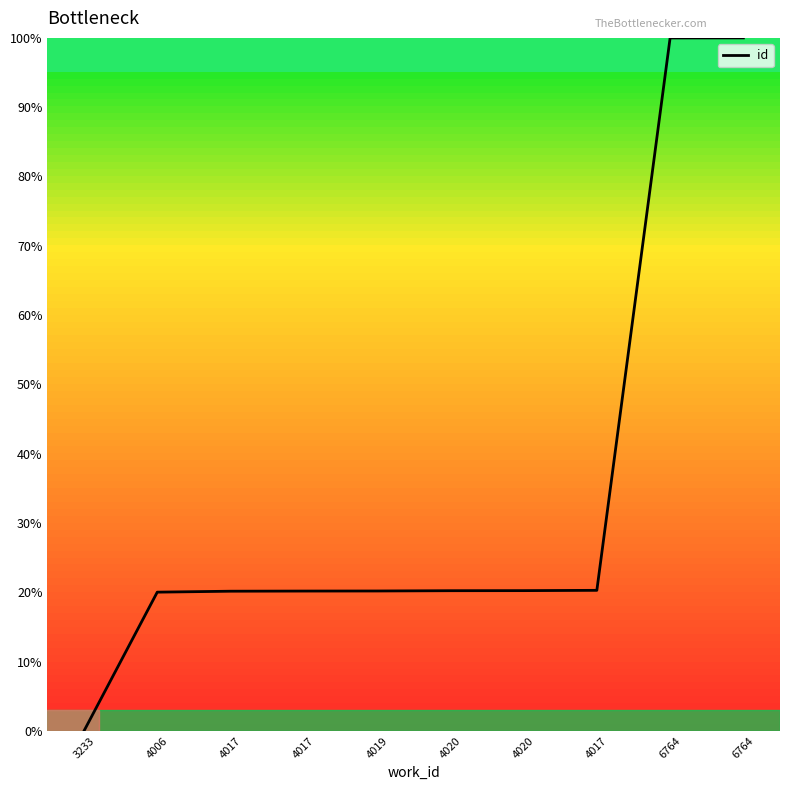

What is the change in value from 4017 to 4017?

+0.1